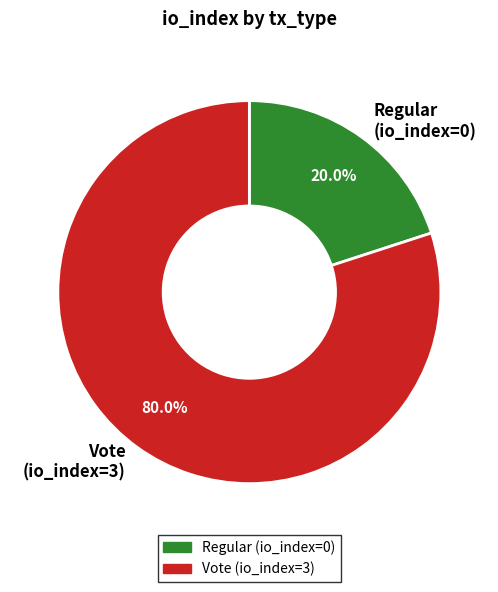

To the nearest percent, what is the difference between the Regular and Vote slice percentages?

60%